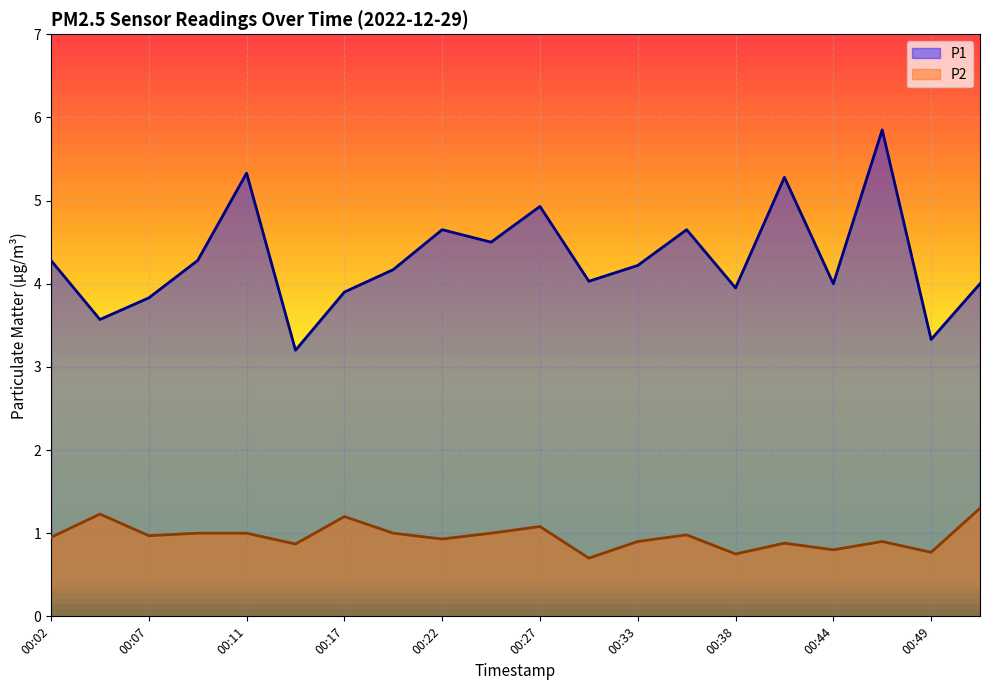

What is the value of the P2 point at the 12th from the left?

0.7